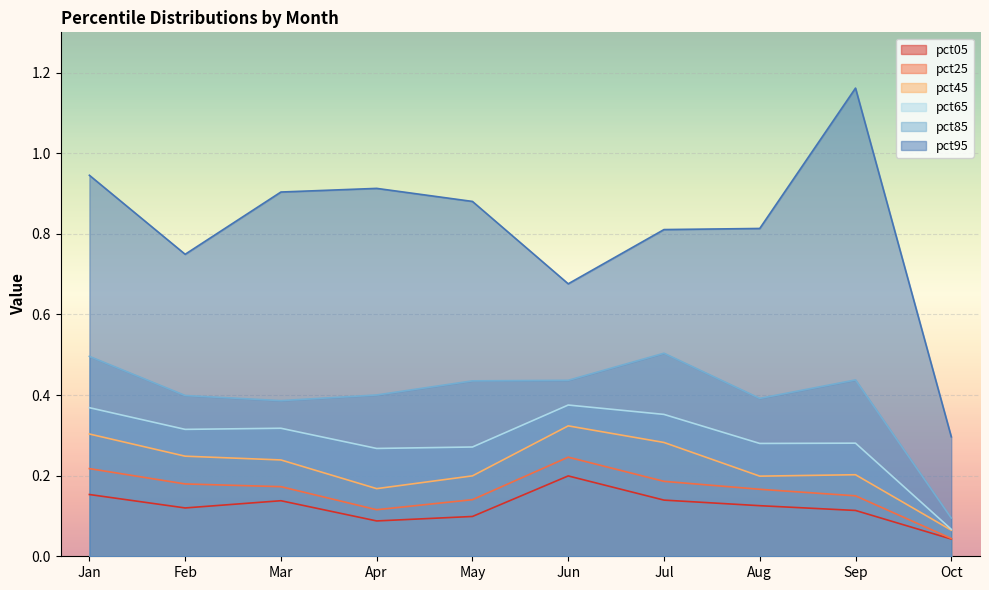

At which label is pct25 closest to 0?

Oct